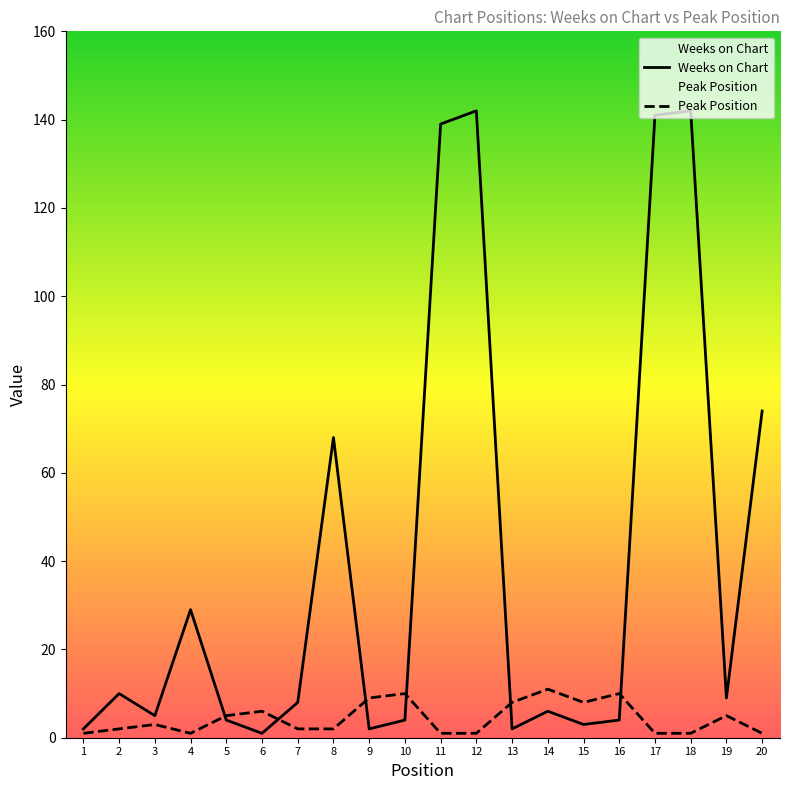

What is the greatest value displayed?

142